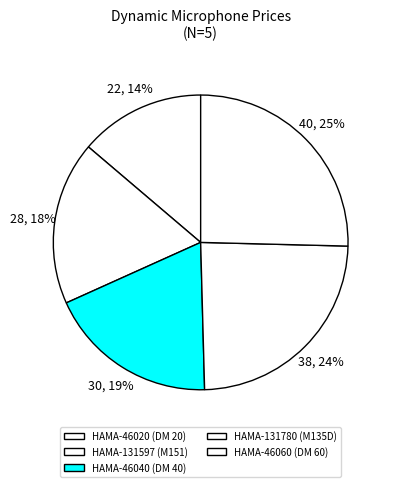

The HAMA-131780 (M135D) slice represents 24% of the pie. True or false?

True